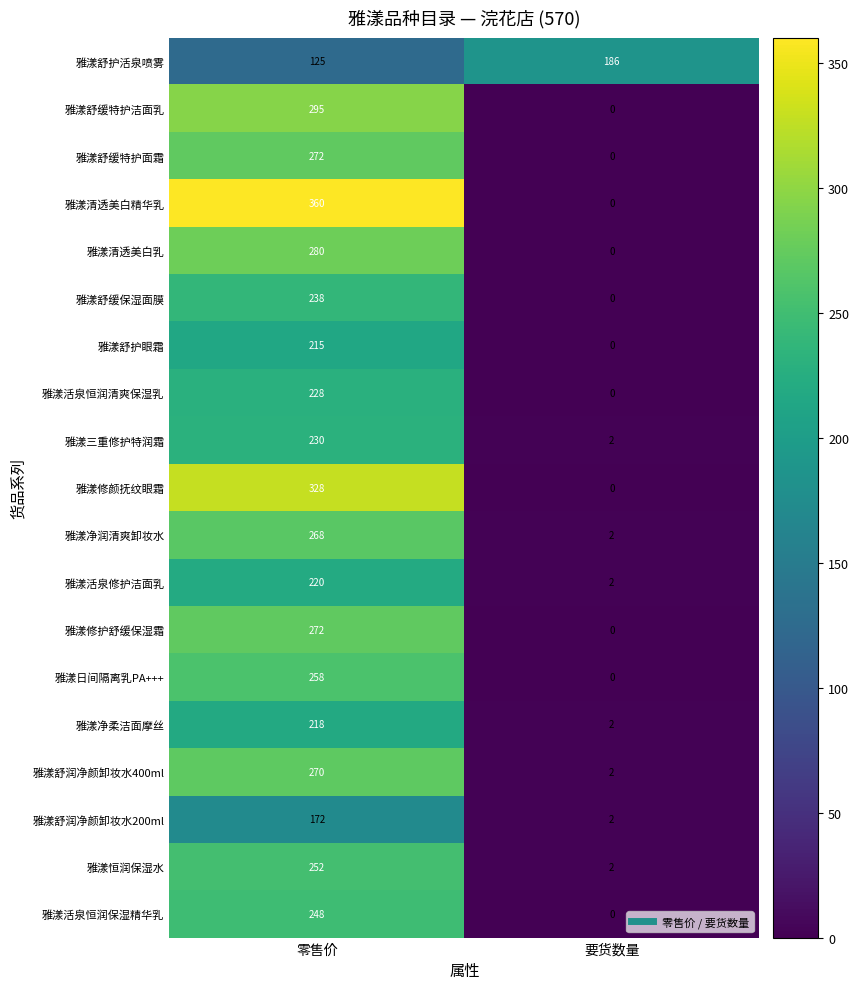

What is the sum of all 雅漾清透美白乳 values?

280